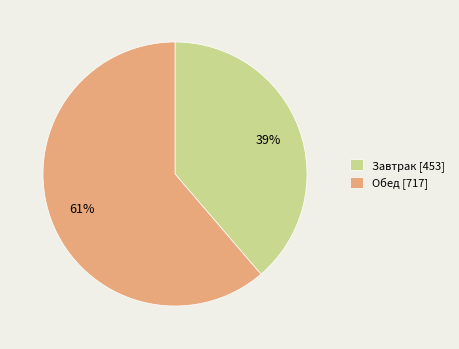

Is there any slice that represents more than half of the pie?

Yes